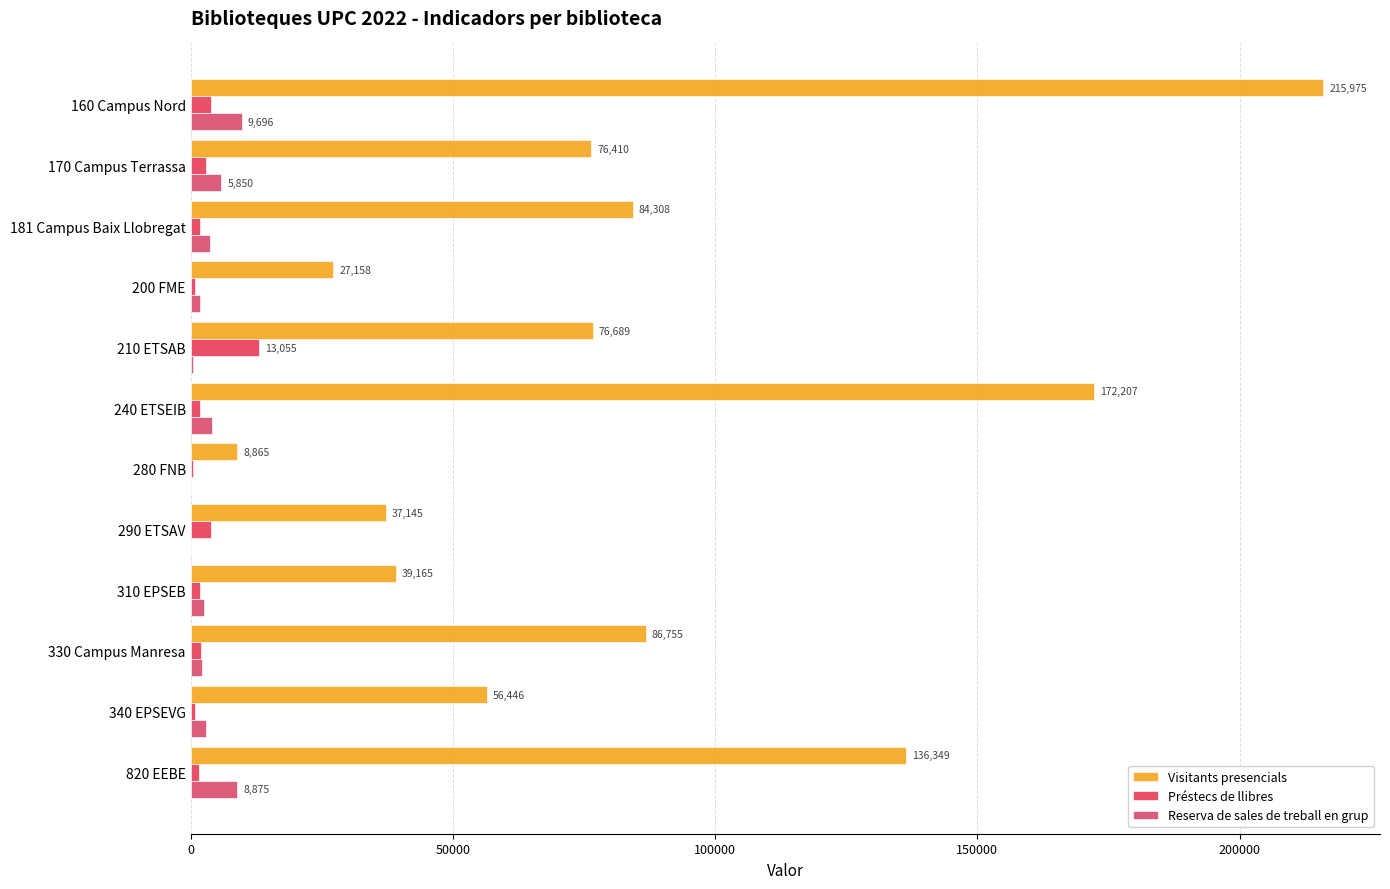

Which series has the largest range (max minus min)?

Visitants presencials